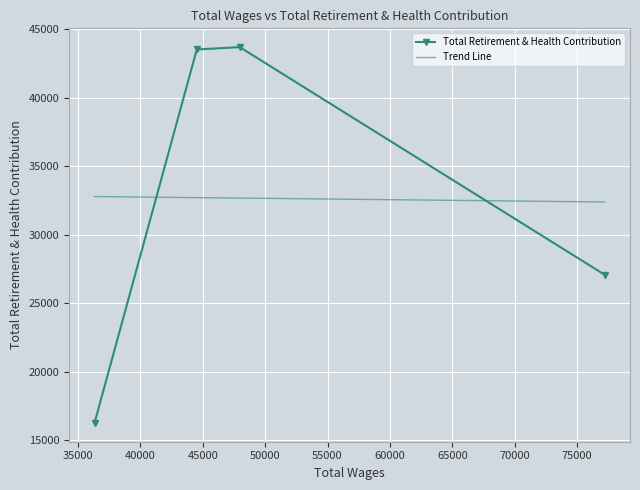

The chart shows a value of 9742 at 44527.0. True or false?

False